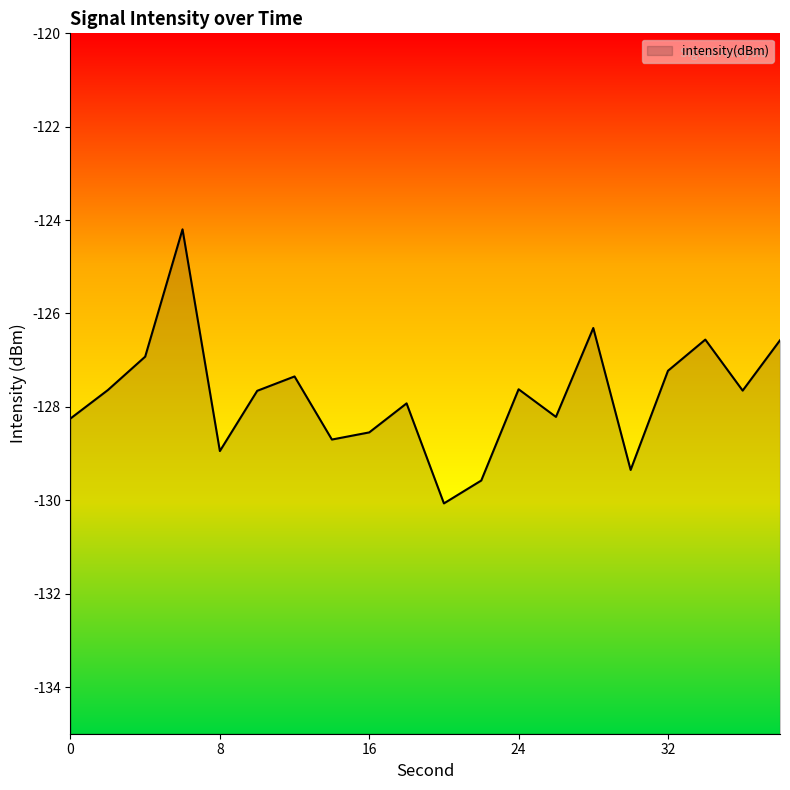

Reading left to right, transcribe all the data shown in this chart.

-128.2	-127.6	-126.9	-124.2	-128.9	-127.7	-127.3	-128.7	-128.5	-127.9	-130.1	-129.6	-127.6	-128.2	-126.3	-129.4	-127.2	-126.6	-127.7	-126.6